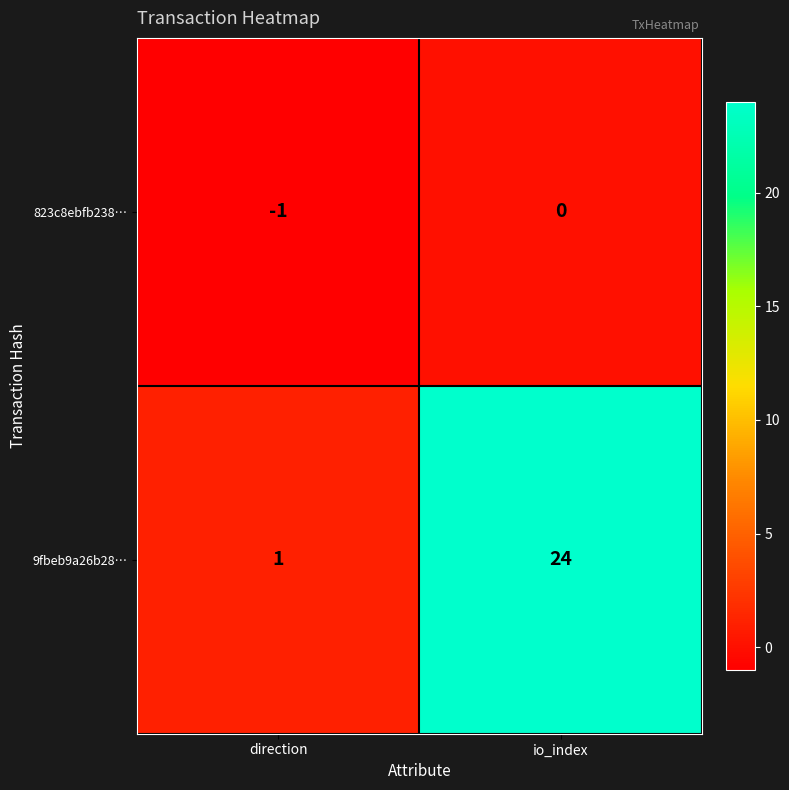

Which series has the largest range (max minus min)?

9fbeb9a26b28…